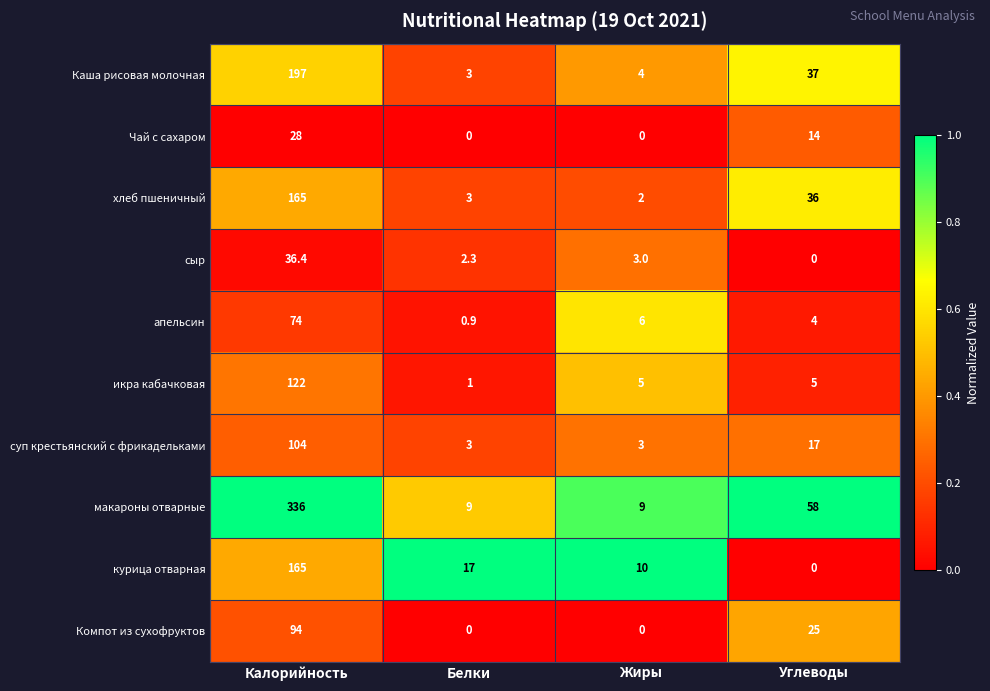

True or false: макароны отварные has a value of 9.0 at Белки.

True